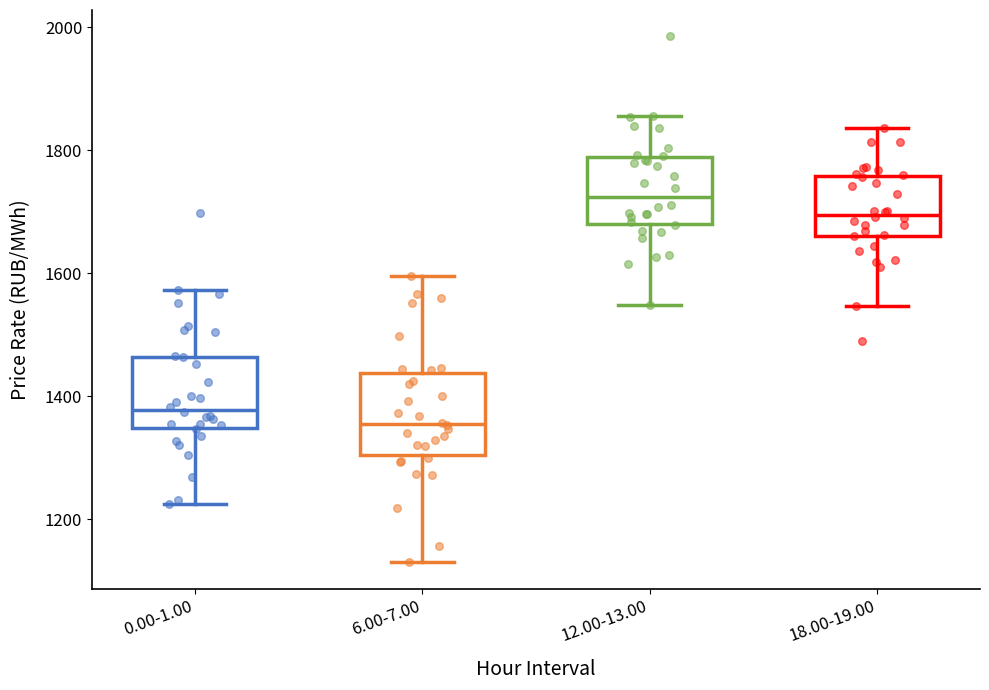

Reading left to right, transcribe this box plot: for each box, give where its median line is, the range the box spans, and where its two whiskers end, as read against the y-axis. The values are not printed on the chart, so give them approximately, as read against the axis.

0.00-1.00: median 1380, box 1340 to 1460, whiskers 1220 to 1580
6.00-7.00: median 1360, box 1300 to 1440, whiskers 1120 to 1600
12.00-13.00: median 1720, box 1680 to 1780, whiskers 1540 to 1860
18.00-19.00: median 1700, box 1660 to 1760, whiskers 1540 to 1840